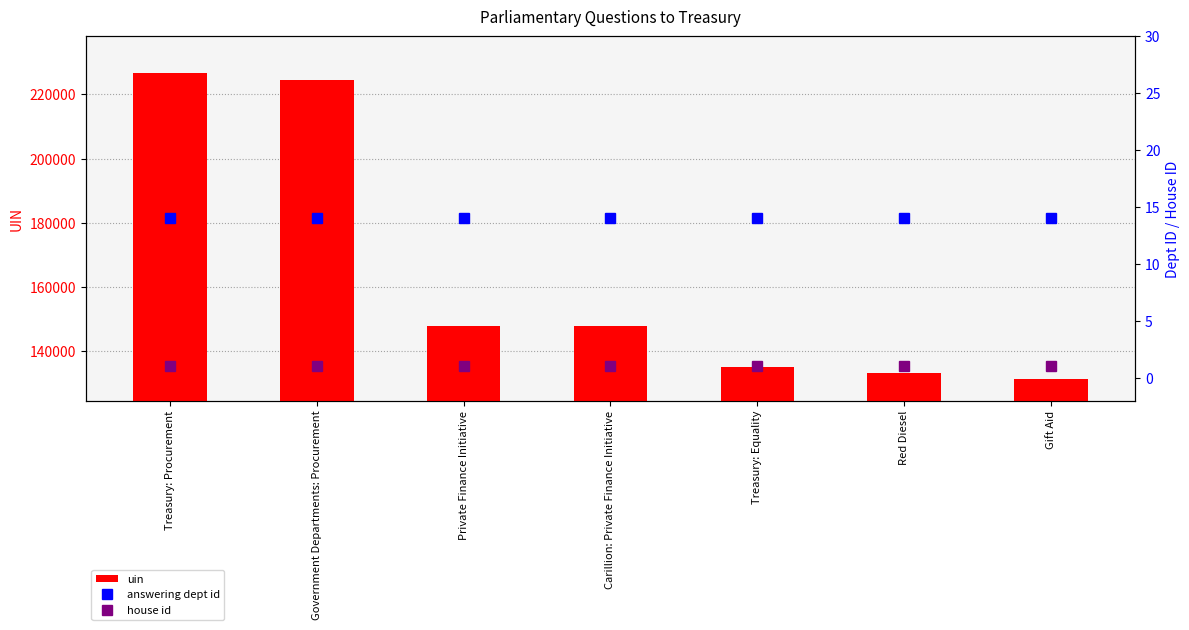

Rank the series at Government Departments: Procurement from highest to lowest value.

uin, answering dept id, house id